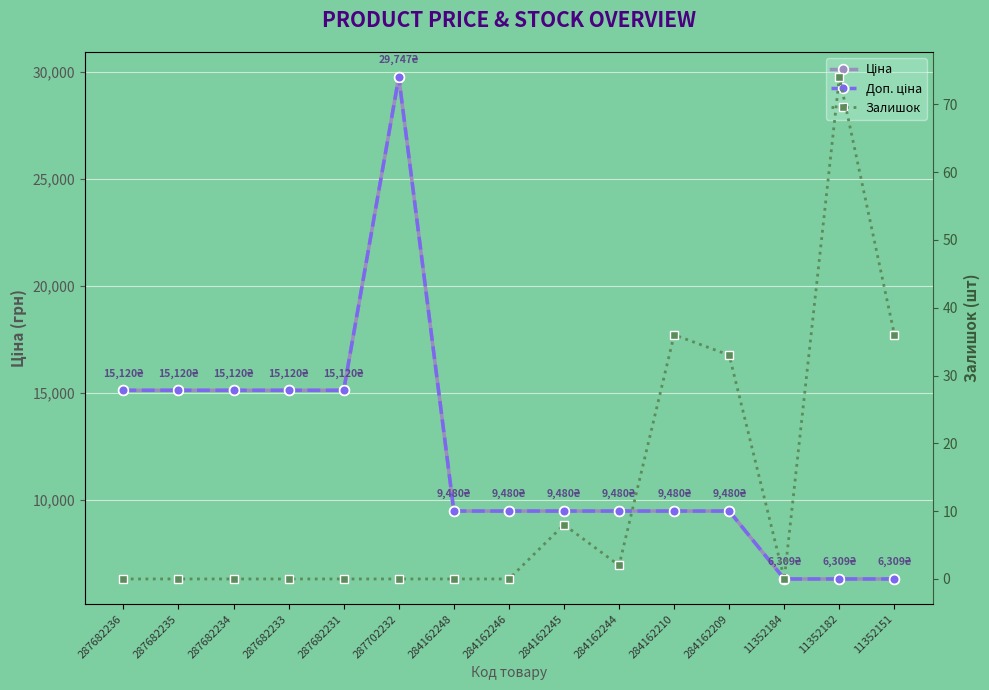

Reading right to left, transcribe all the data shown in this chart.

Ціна: 6308.8	6308.8	6308.8	9480.1	9480.1	9480.1	9480.1	9480.1	9480.1	29747.2	15120.0	15120.0	15120.0	15120.0	15120.0
Доп. ціна: 6308.8	6308.8	6308.8	9480.1	9480.1	9480.1	9480.1	9480.1	9480.1	29747.2	15120.0	15120.0	15120.0	15120.0	15120.0
Залишок: 36.0	74.0	0.0	33.0	36.0	2.0	8.0	0.0	0.0	0.0	0.0	0.0	0.0	0.0	0.0